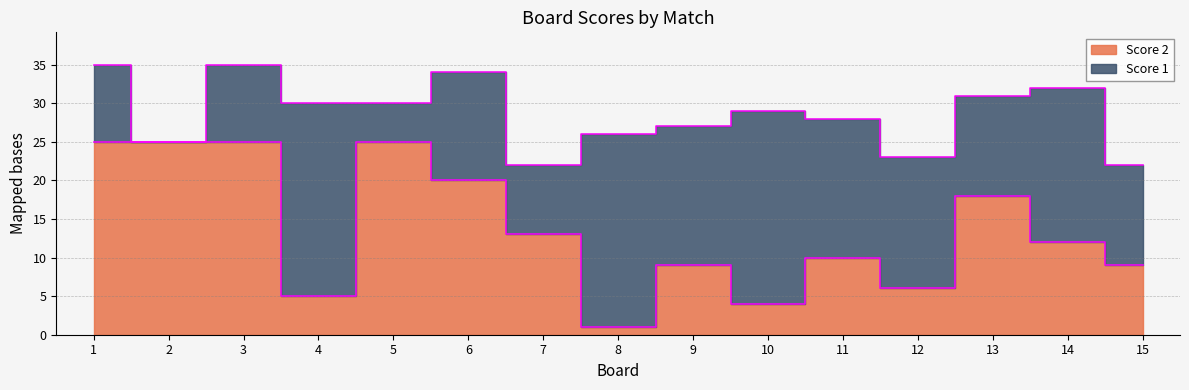

Rank the categories by value from highest to lowest.

1, 2, 3, 5, 6, 13, 7, 14, 11, 9, 15, 12, 4, 10, 8